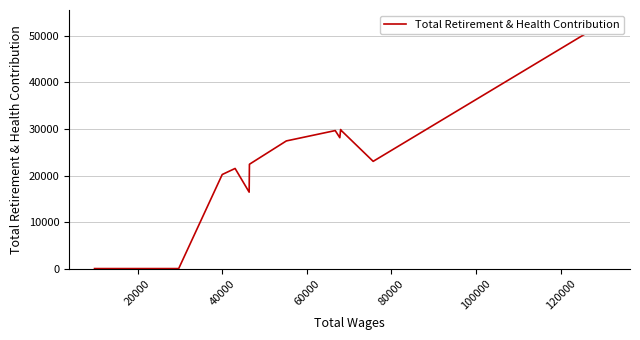

How many categories are shown in the chart?

14